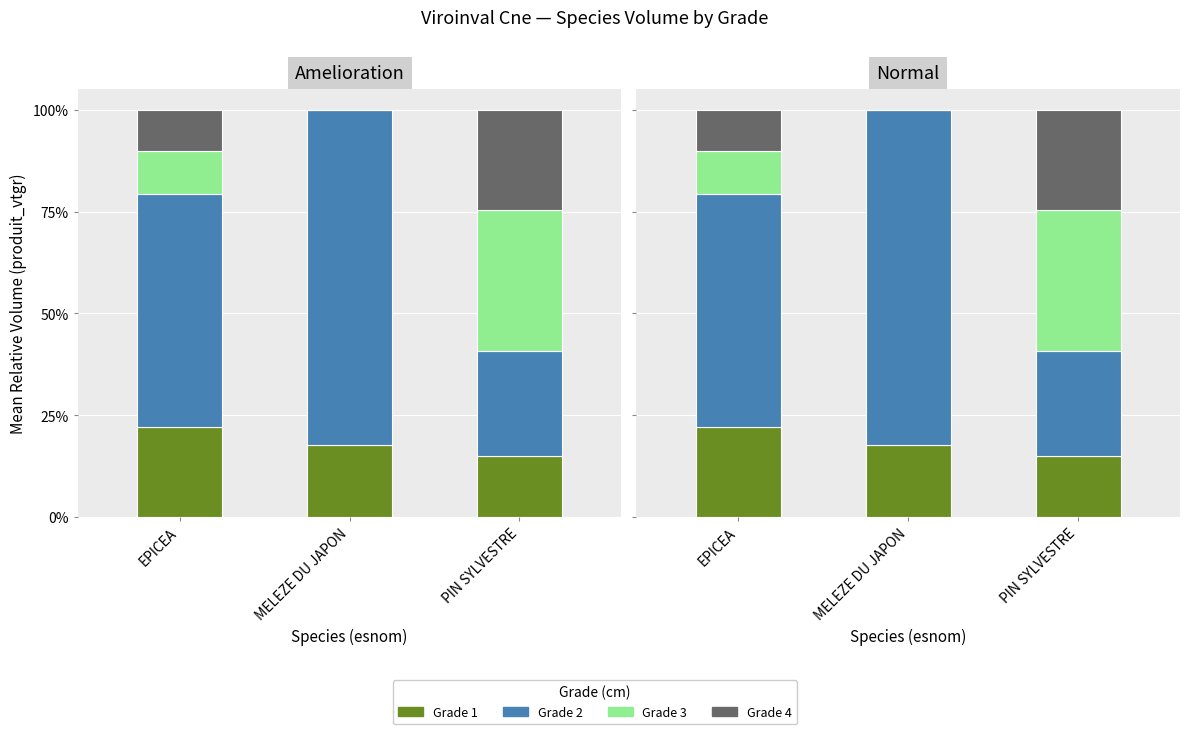

Which category has the highest value across all series?

MELEZE DU JAPON